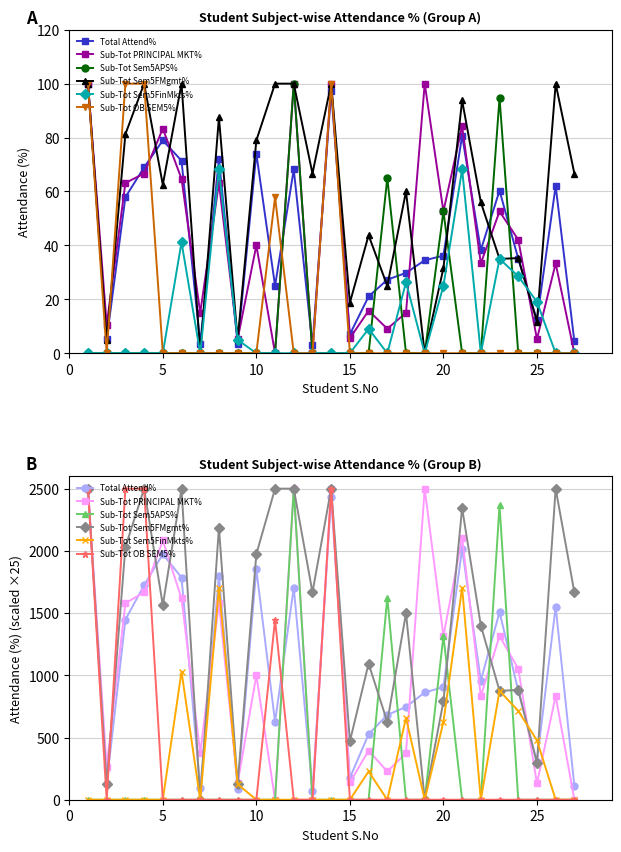

What is the total value across all series at 0?

10000.0